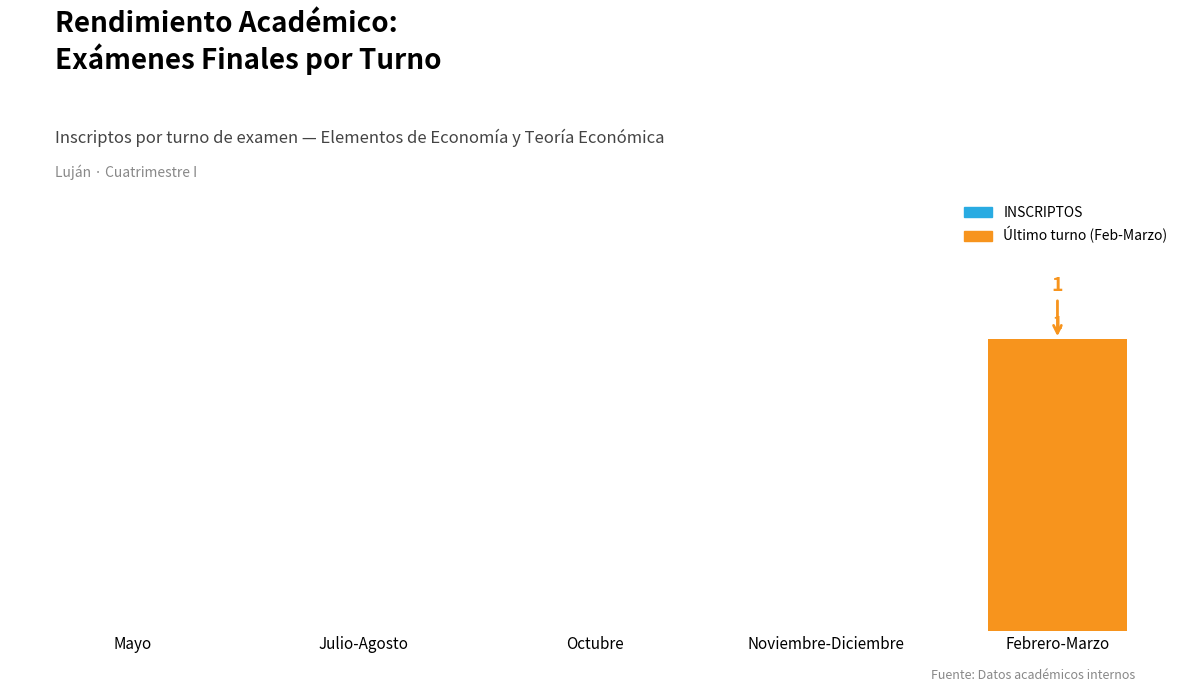

Does the chart contain stacked bars?

No